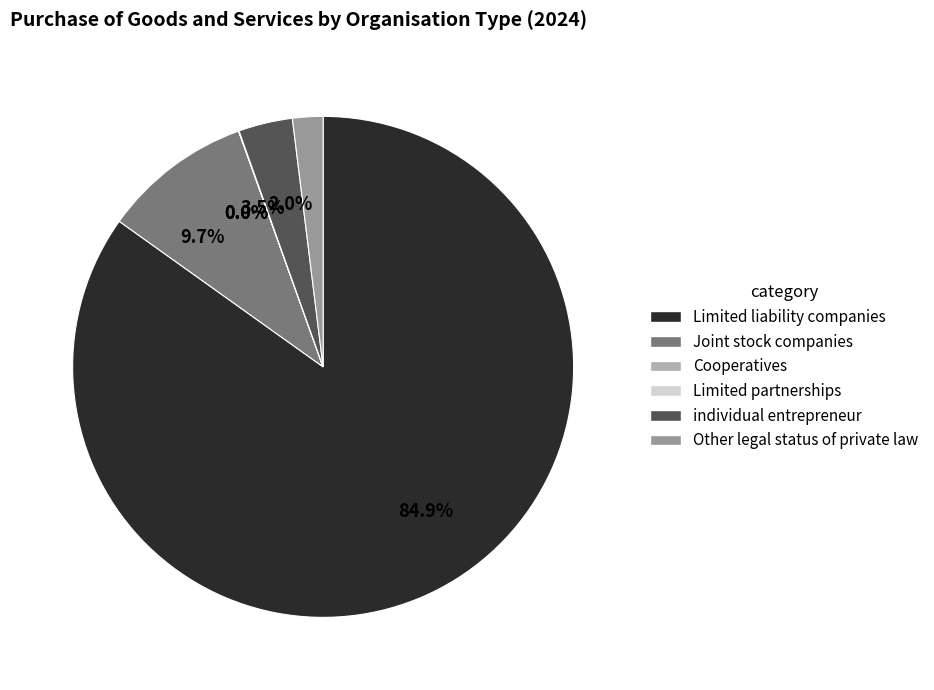

Is it true that Joint stock companies is 10% of the pie?

True